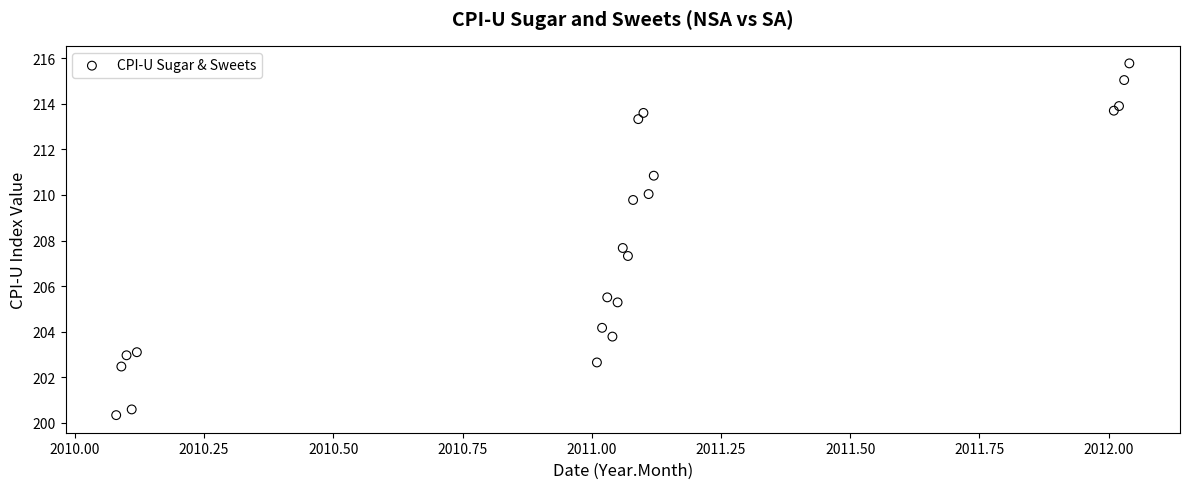

What Y value in the scatter plot is closest to 208?

207.7